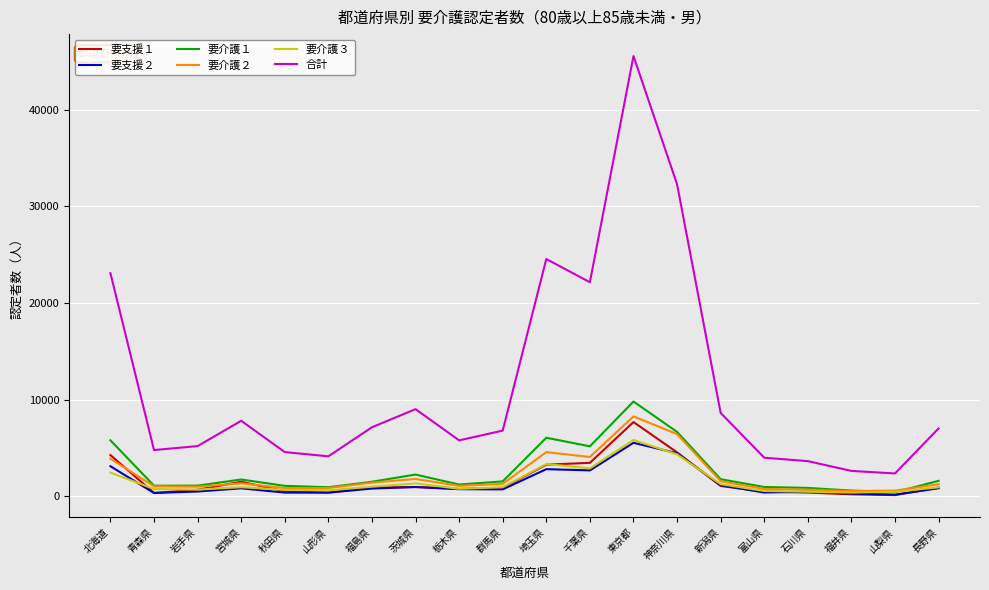

True or false: 要支援２ and 合計 intersect in this chart.

False